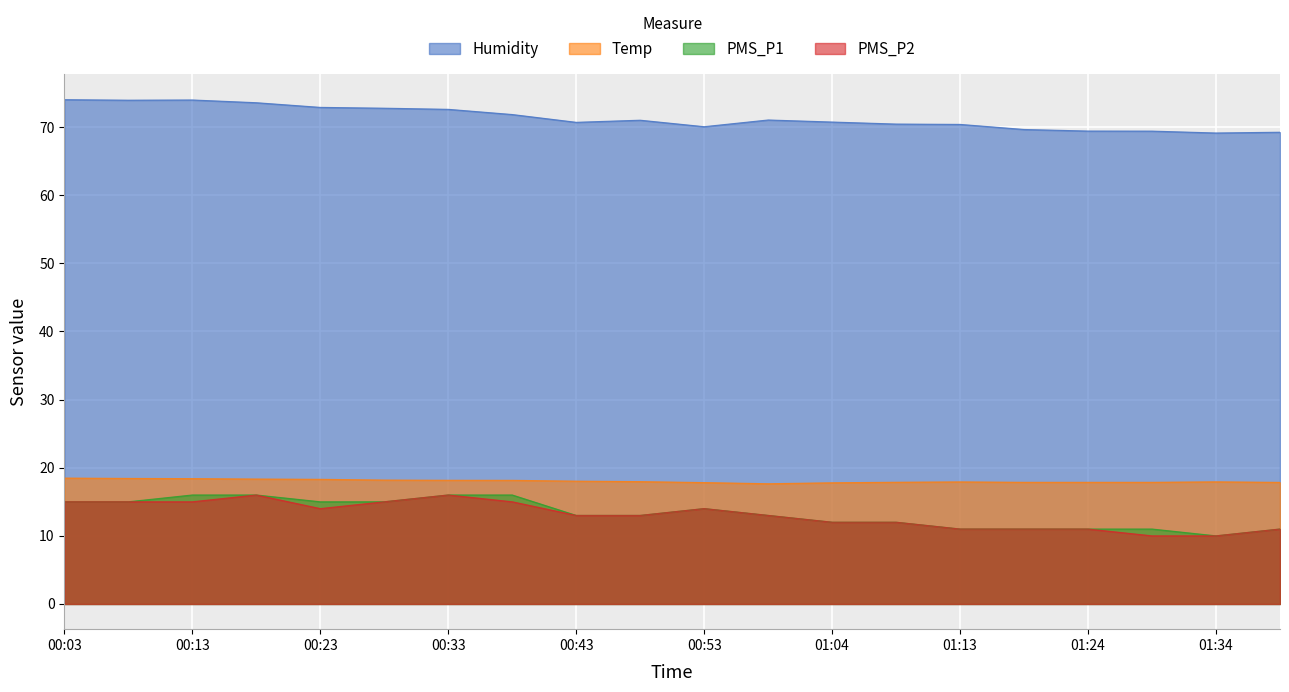

What position from the left is 00:13?

3